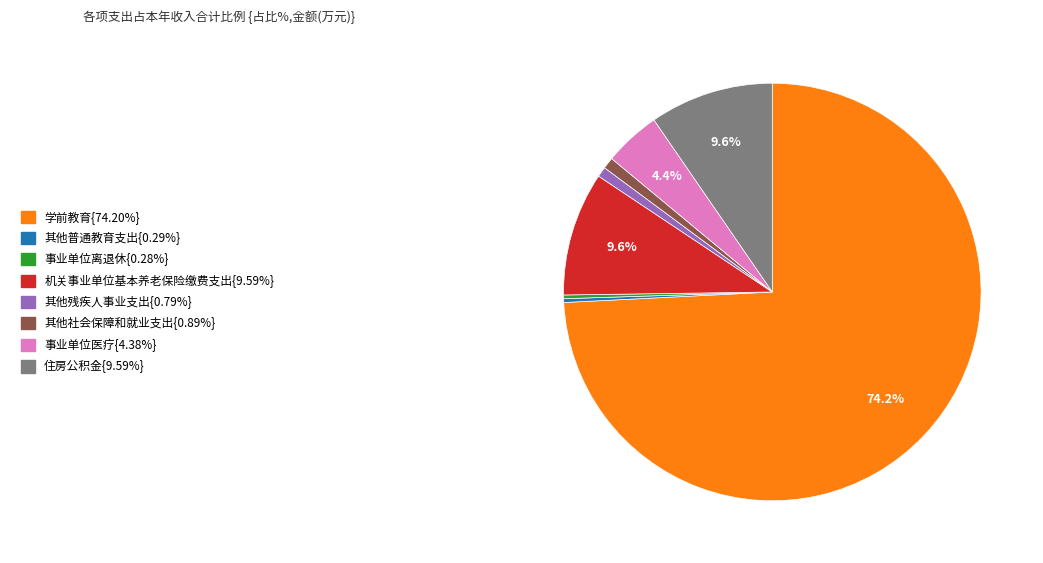

Is there any slice that represents more than half of the pie?

Yes